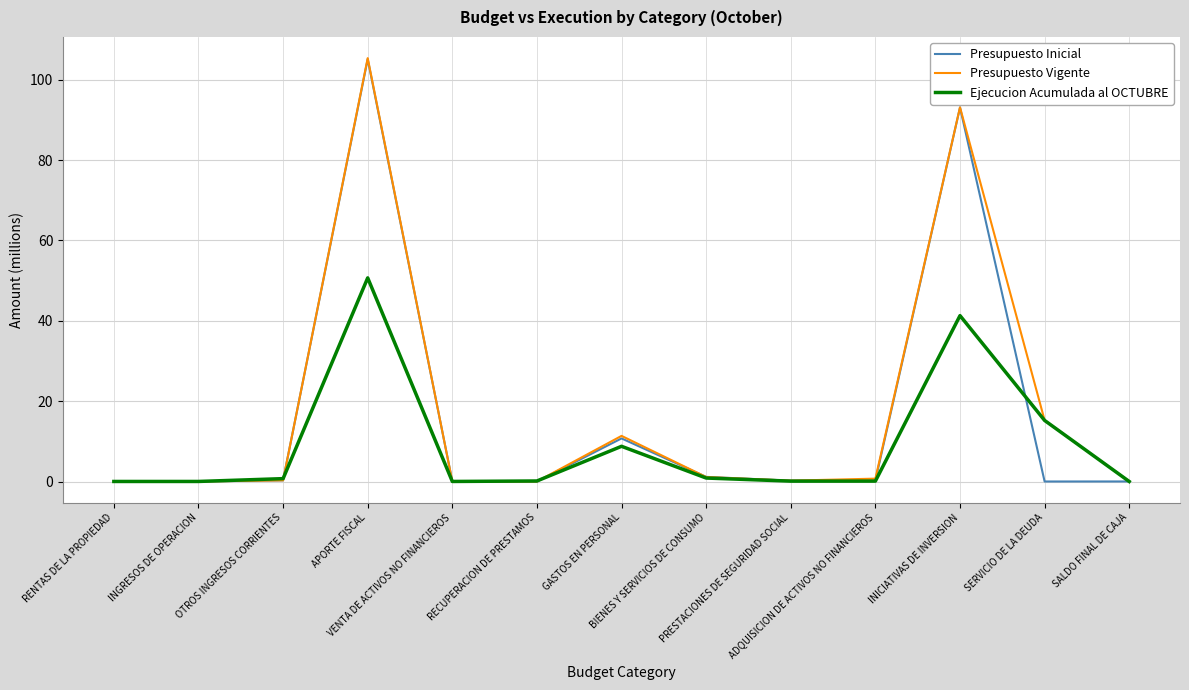

What is the maximum value for Ejecucion Acumulada al OCTUBRE?

50.7